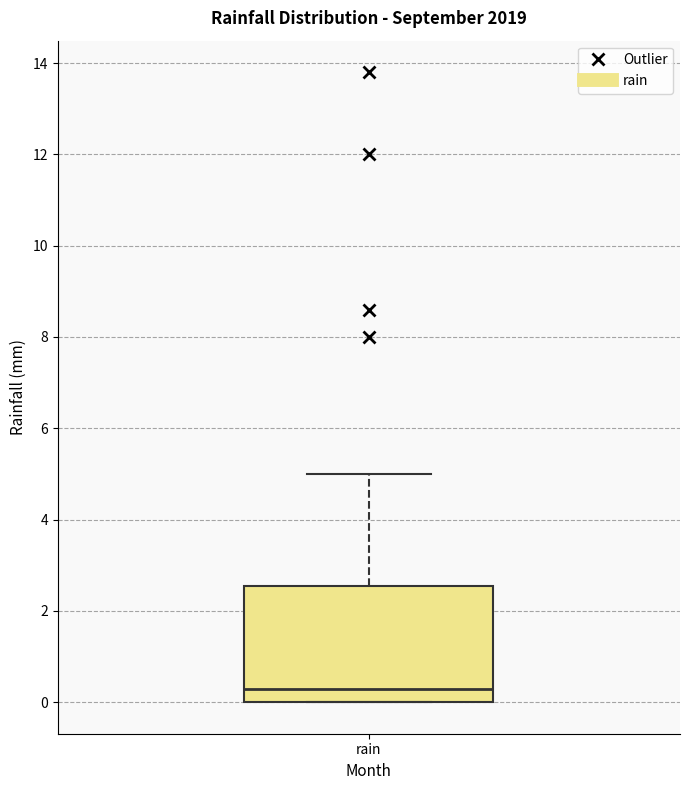

Read this box plot against the y-axis: the position of the median line, the range covered by the box, and the ends of both whiskers. The values are not printed on the chart, so give them approximately, as read against the axis.

median 0.4, box 0.0 to 2.6, whiskers 0.0 to 5.0